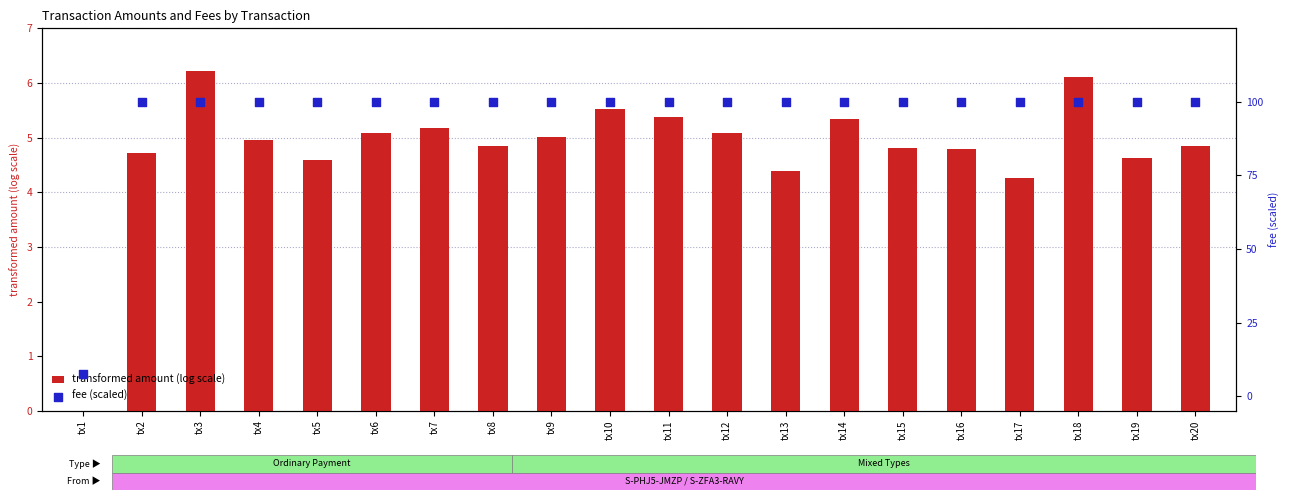

At how many categories does at least one series exceed 93?

19